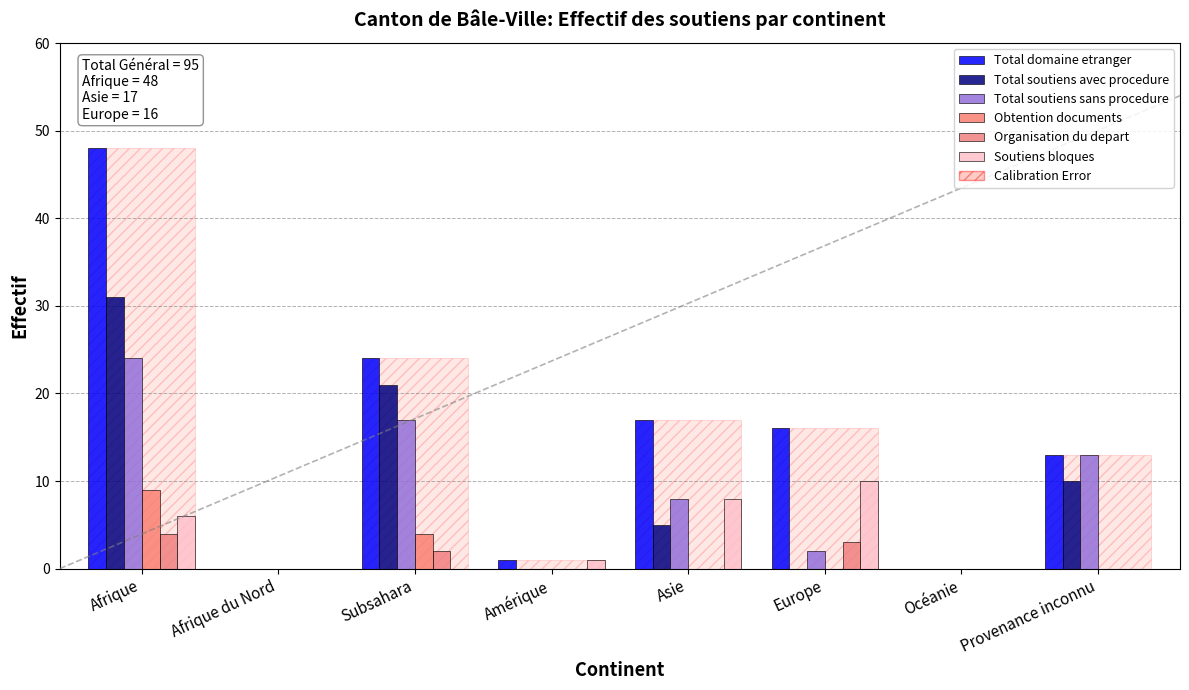

Between Asie and Afrique du Nord, which is larger?

Asie